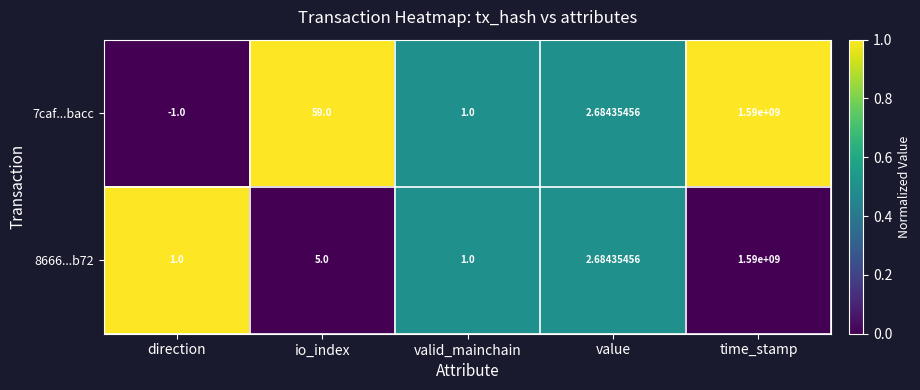

At how many categories does at least one series exceed 0?

5